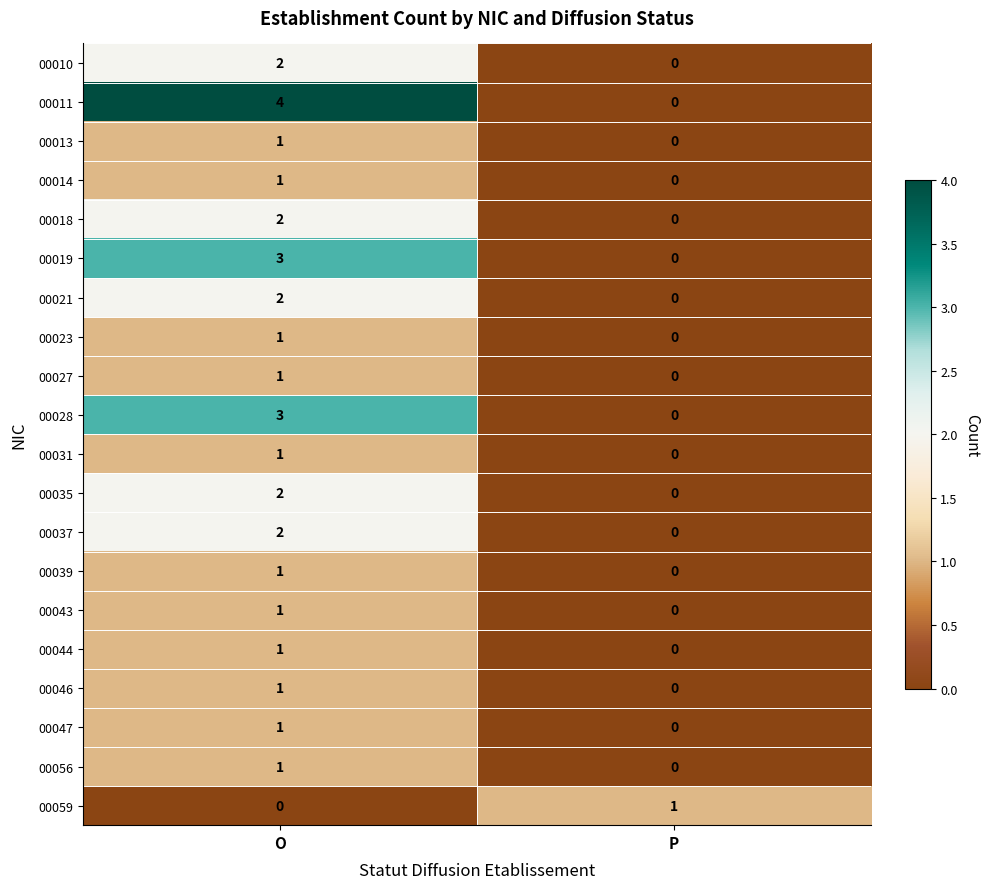

At which category is the sum across all series the highest?

O